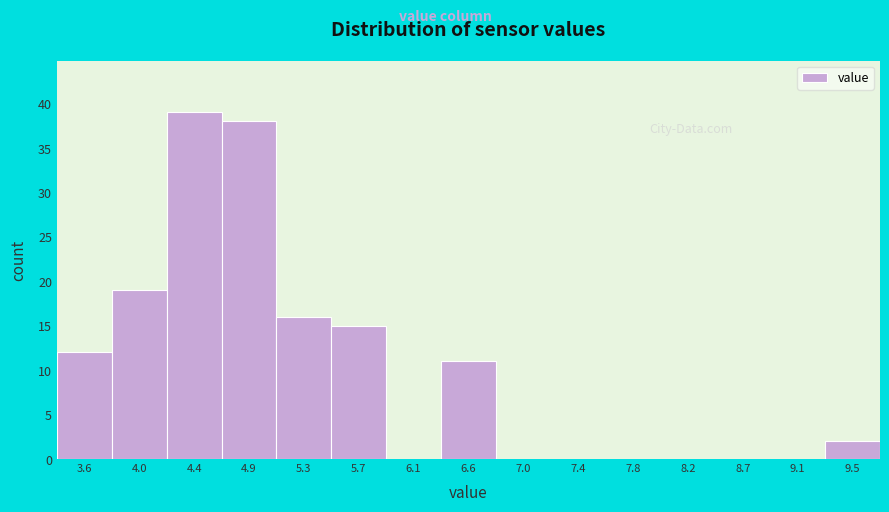

Reading left to right, list every bar in this chart as the range it spans on the x-axis followed by its height. Neither the bar edges nor the heights are printed on the chart, so give them approximately, as read against the axes.

3.35 to 3.80: 12
3.80 to 4.20: 19
4.20 to 4.65: 39
4.65 to 5.05: 38
5.05 to 5.50: 16
5.50 to 5.90: 15
5.90 to 6.35: 0
6.35 to 6.75: 11
6.75 to 7.20: 0
7.20 to 7.60: 0
7.60 to 8.05: 0
8.05 to 8.45: 0
8.45 to 8.90: 0
8.90 to 9.30: 0
9.30 to 9.75: 2